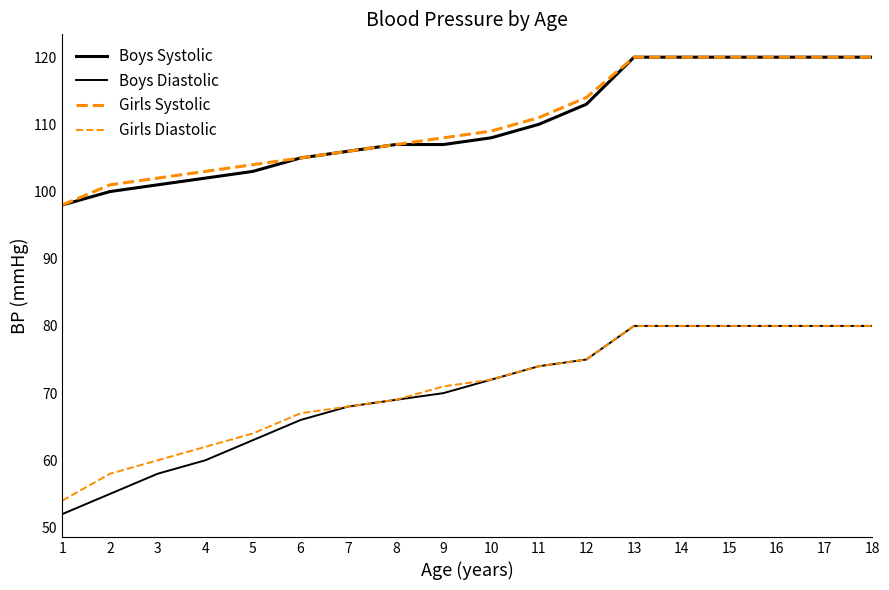

List the series in order of their peak value, lowest first.

Boys Diastolic, Girls Diastolic, Boys Systolic, Girls Systolic